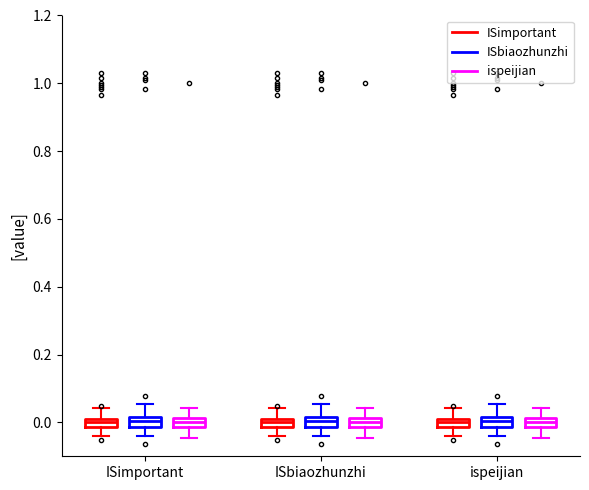

Where does the upper whisker of the box for ISimportant (ISimportant) end on the y-axis? The values are not printed on the chart, so give them approximately, as read against the axis.

0.04